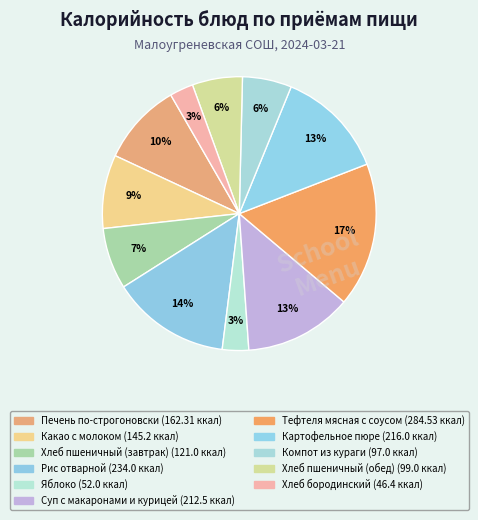

How many segments does this pie chart have?

11